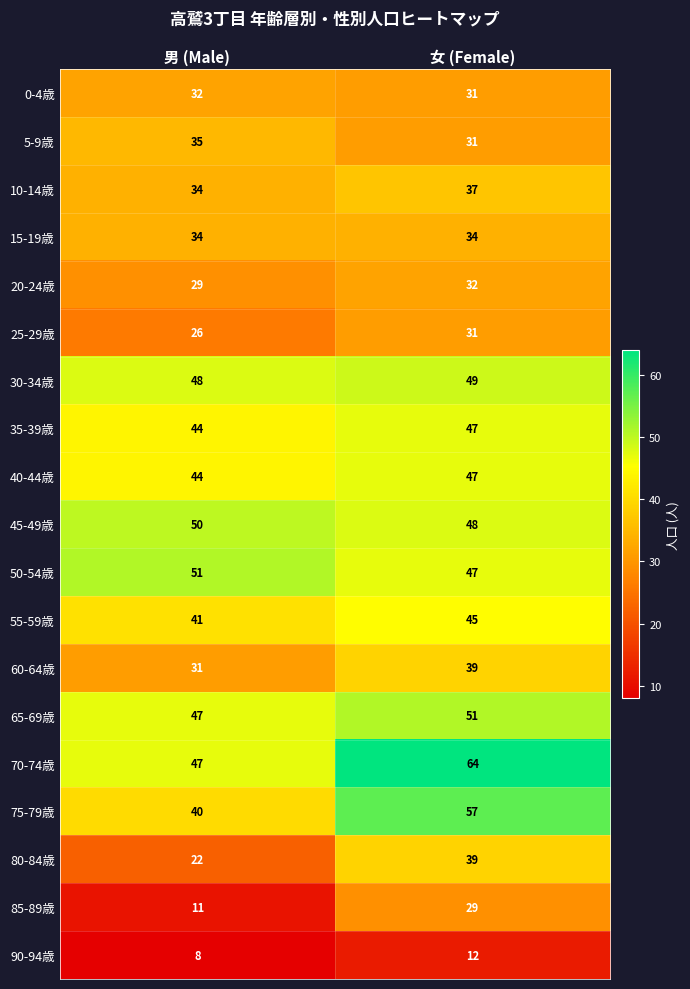

What is the difference between the maximum and minimum values in the 25-29歳 series?

5